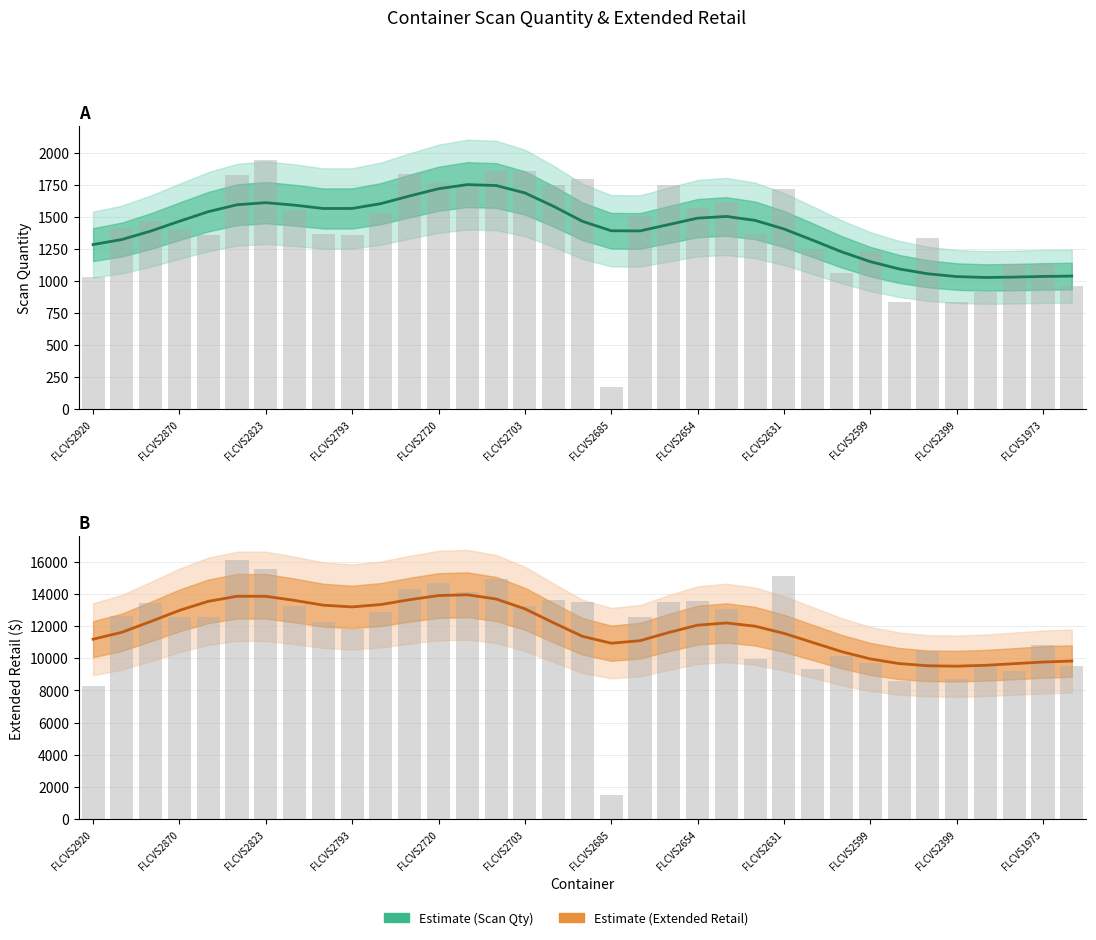

What is the approximate value of Estimate (Scan Qty) at FLCVS2599?

1152.0